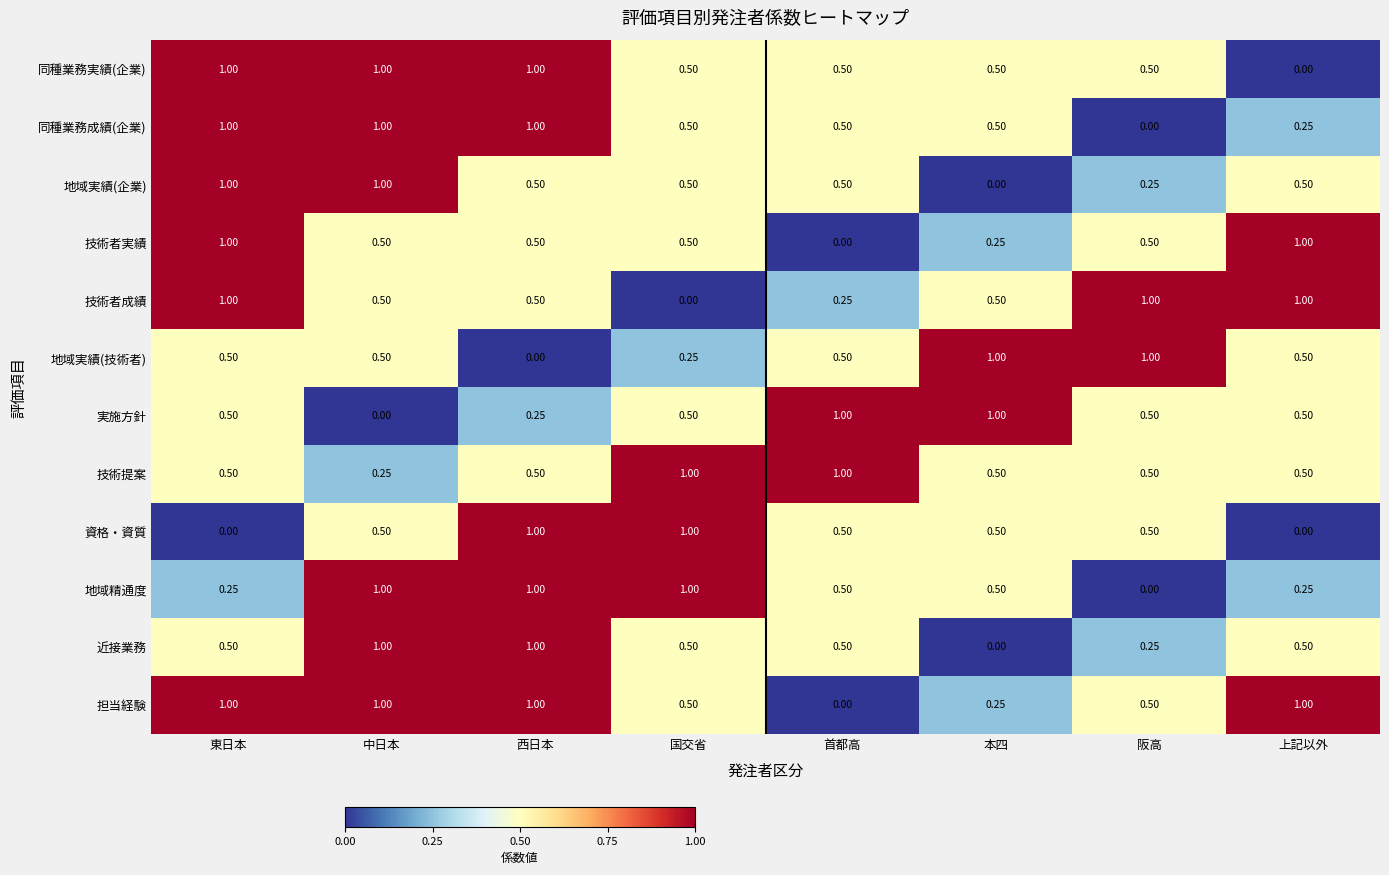

At which label does 同種業務実績(企業) reach its minimum?

上記以外